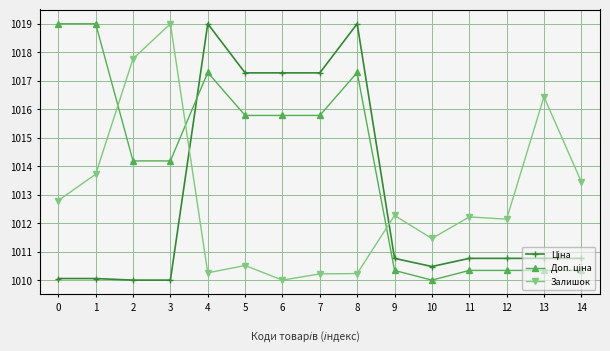

How many values in the Залишок series are below 1012?

6